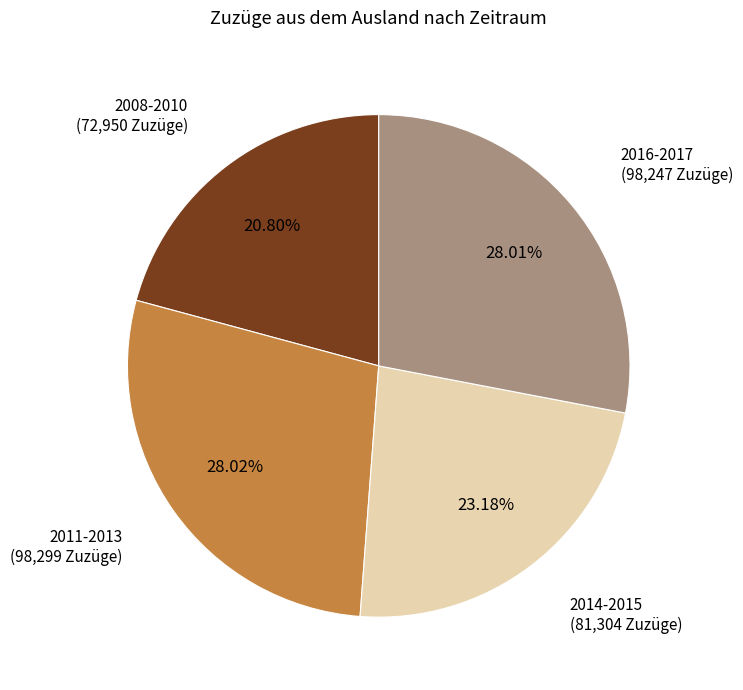

Is there any slice that represents more than half of the pie?

No